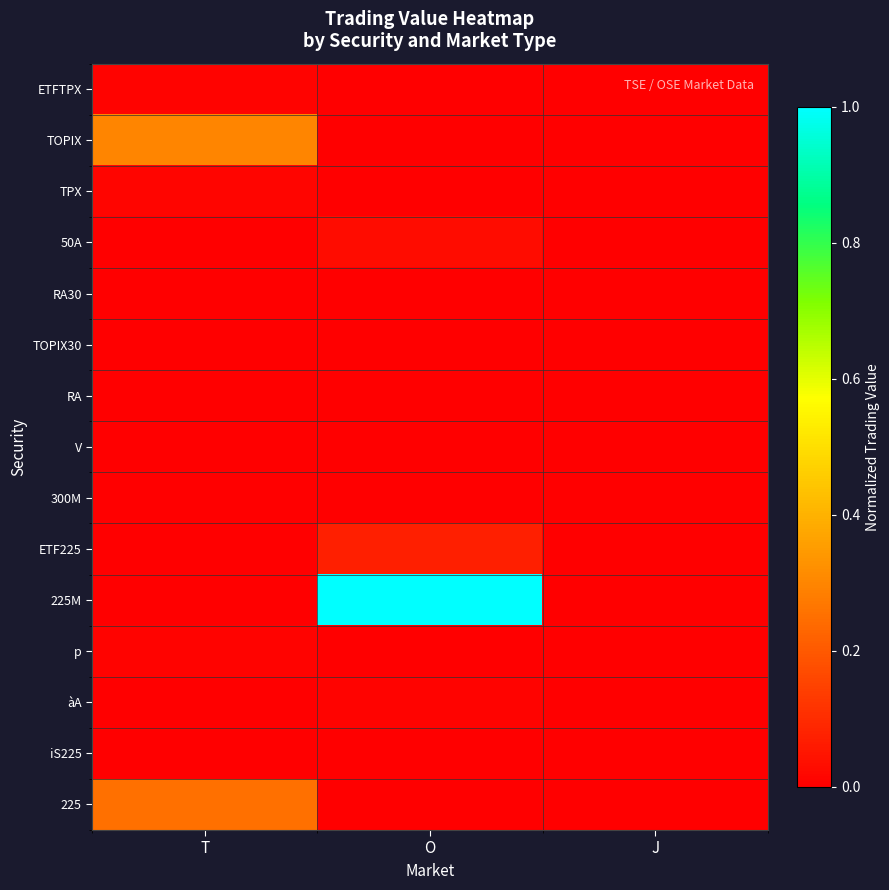

What is the spread (max minus min) of values at O?

1.0